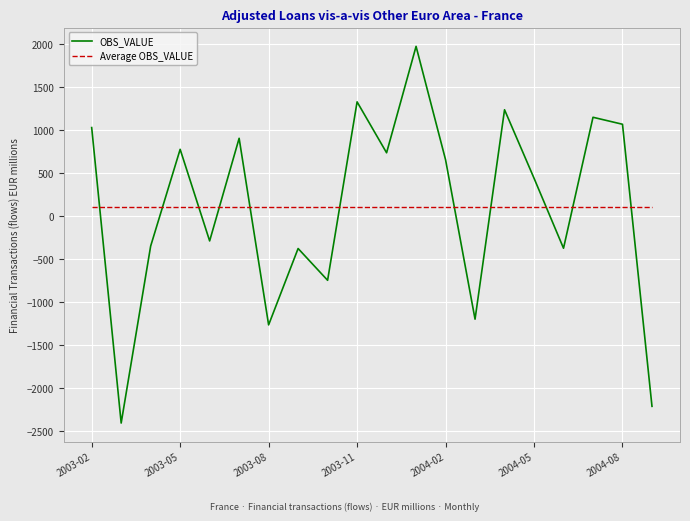

True or false: Average OBS_VALUE and OBS_VALUE intersect in this chart.

True